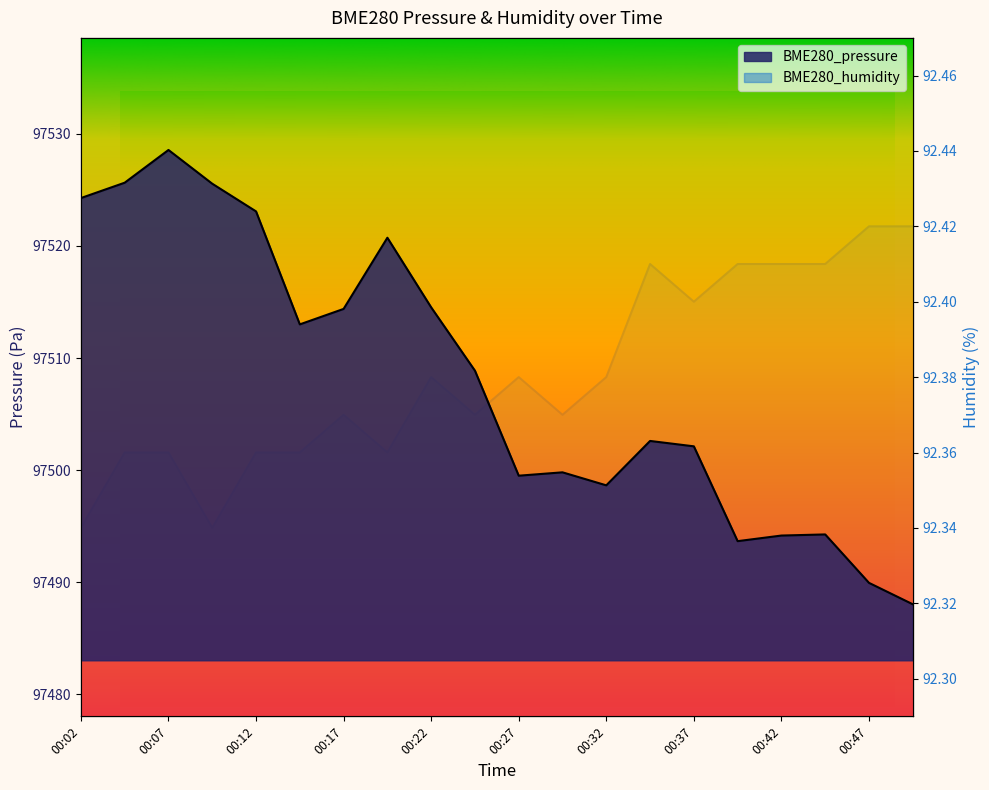

How many values in the BME280_pressure series exceed 97508?

10